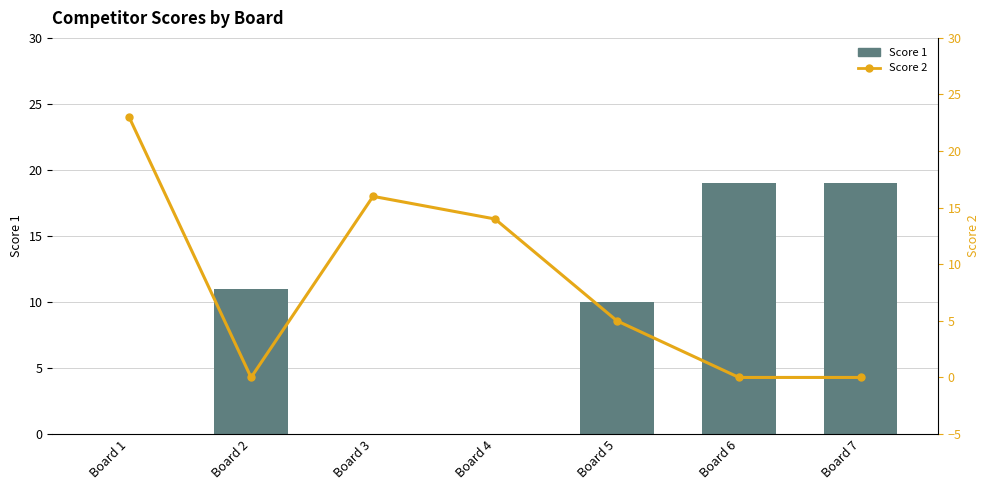

How many groups of bars are there?

7